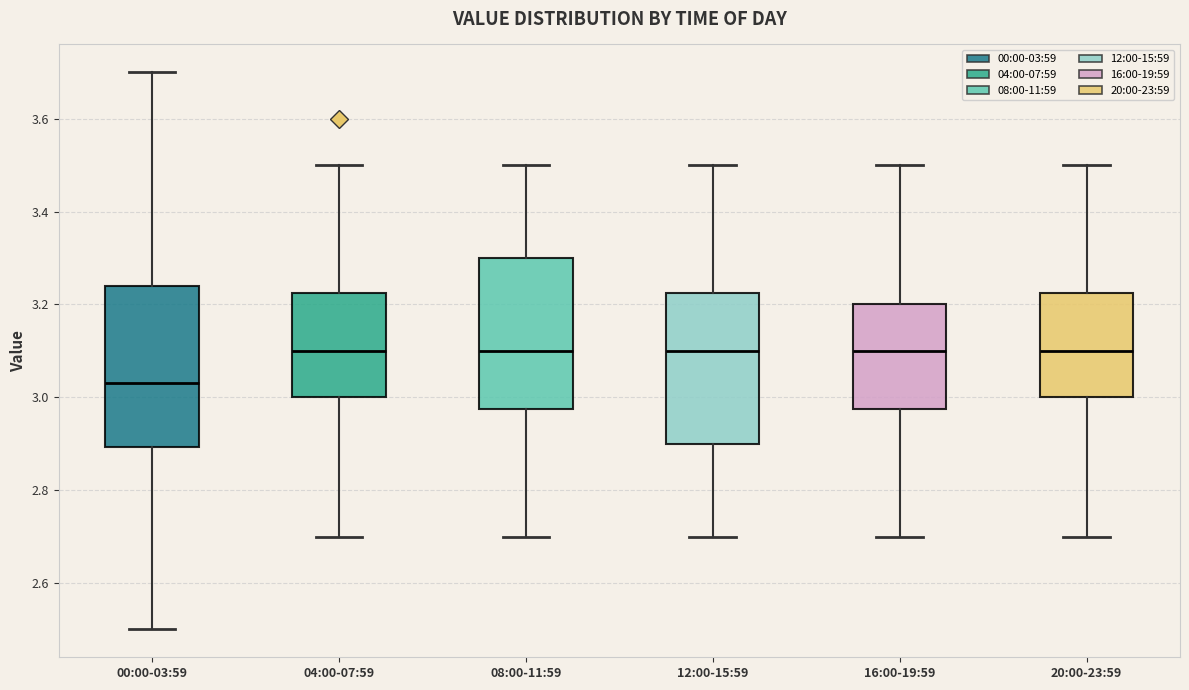

Comparing the boxes themselves (not the whiskers), which one is the tallest?

00:00-03:59